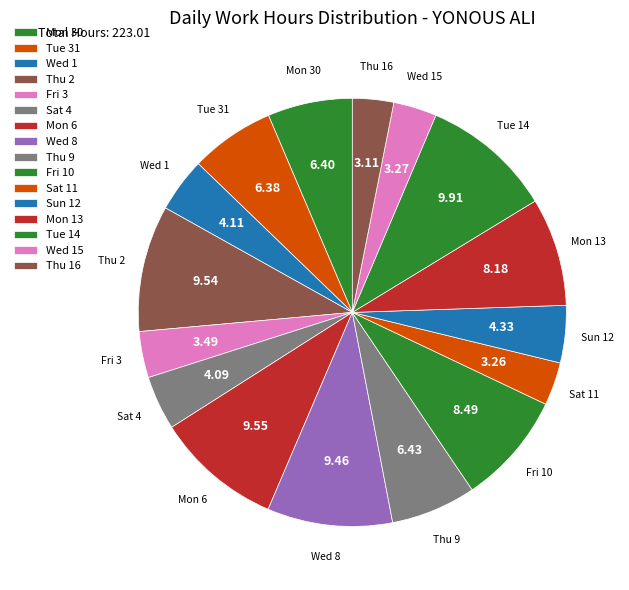

Count the number of slices in the pie.

16